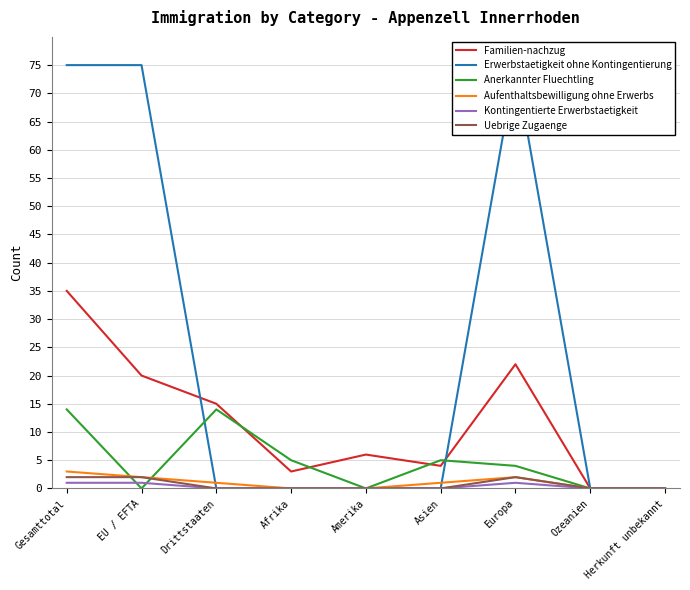

How many data points in Aufenthaltsbewilligung ohne Erwerbs are above 1?

3